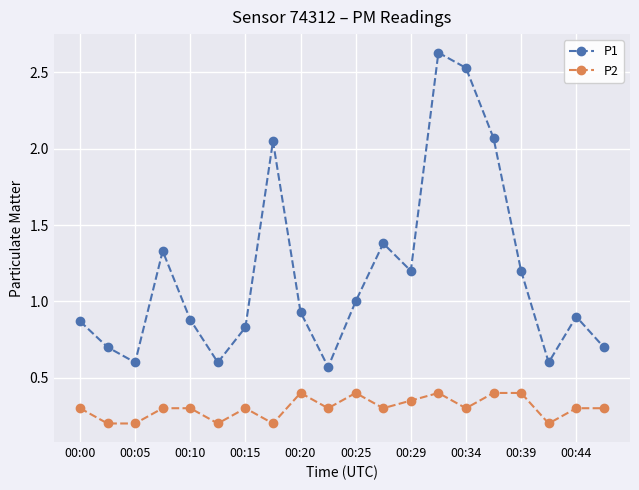

What is the sum of all P1 values?

23.6